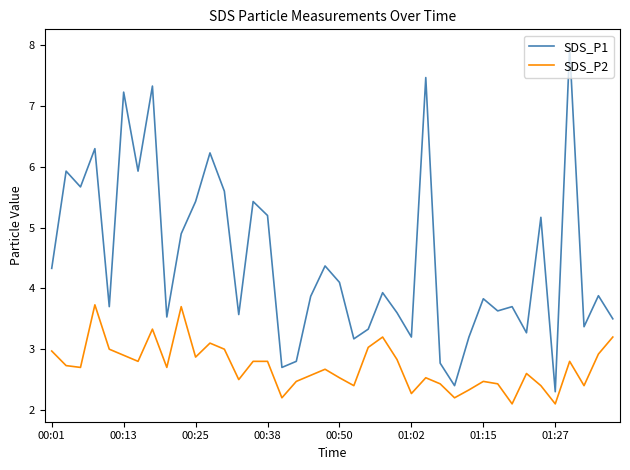

True or false: SDS_P2 and SDS_P1 cross at least once.

False